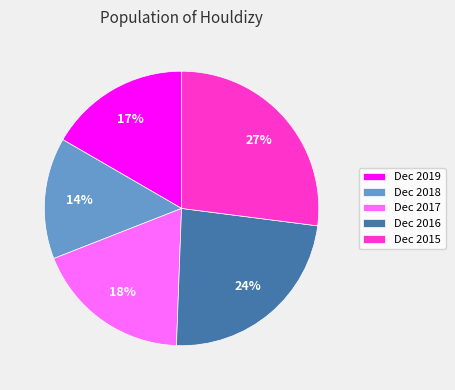

To the nearest percent, what portion does Dec 2017 represent?

18%